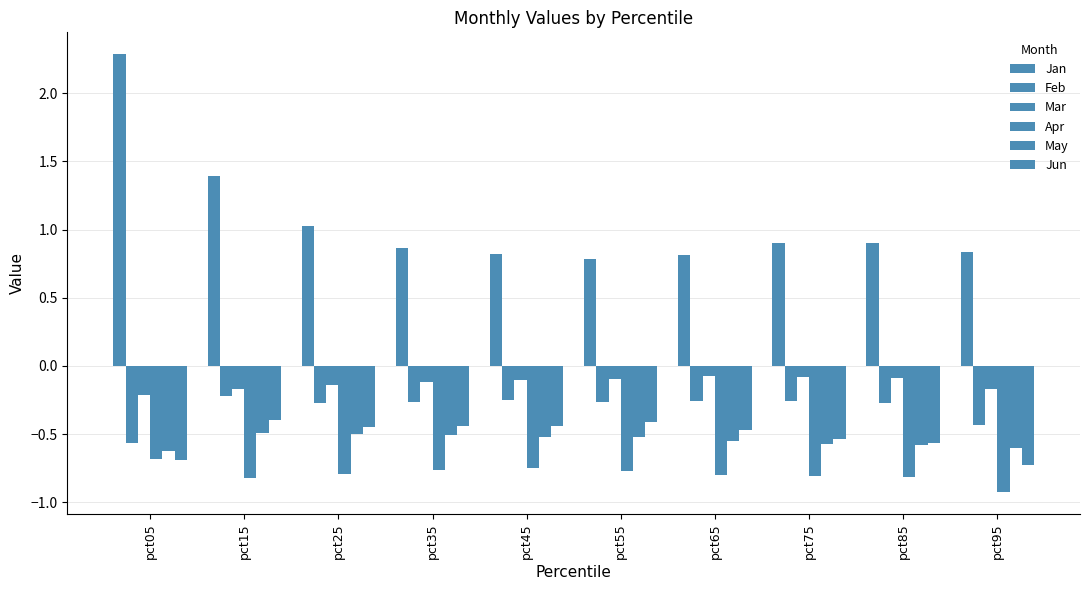

Which series has the widest spread of values?

Jan